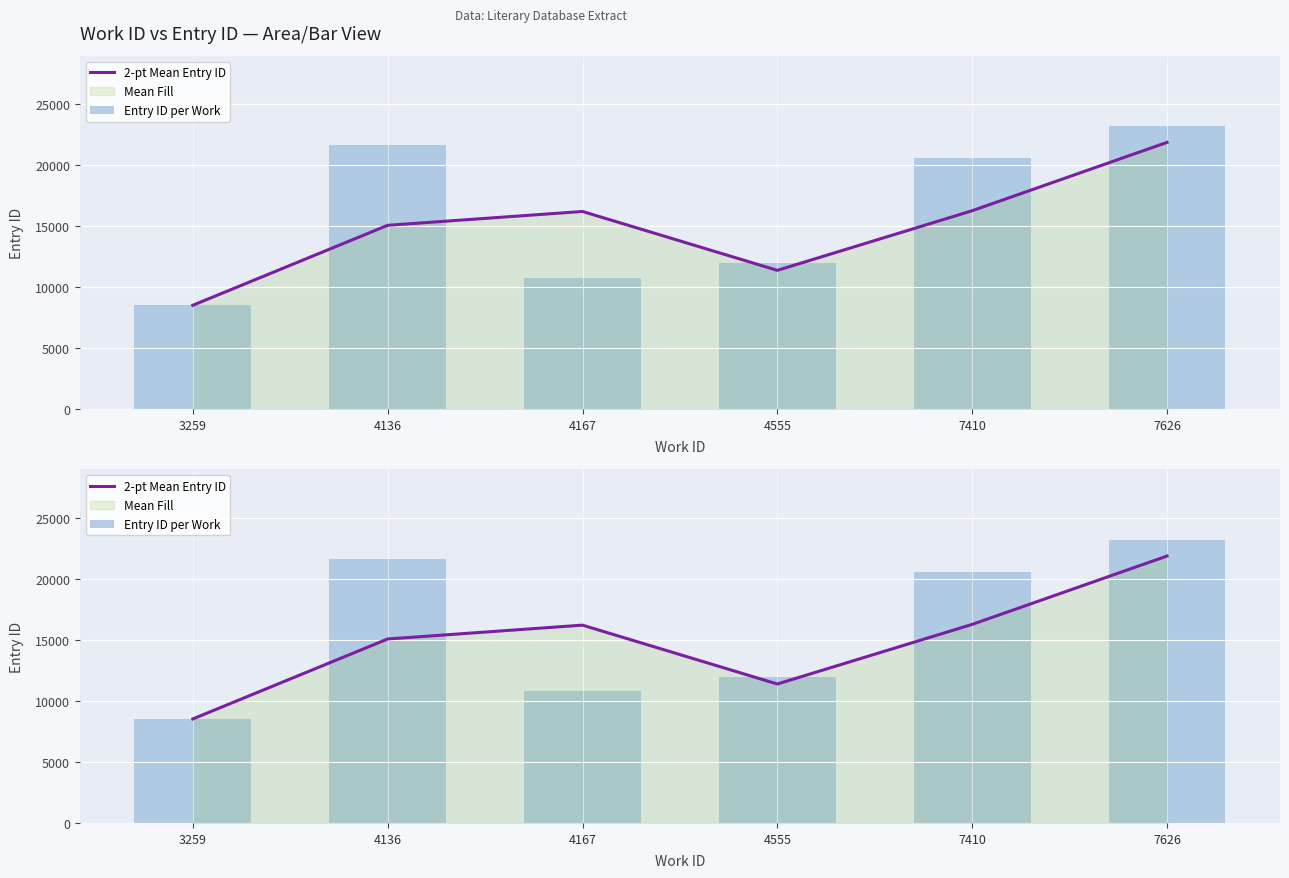

Reading left to right, list all the values displayed in this chart.

2-pt Mean Entry ID: 8517.0	15063.0	16195.5	11376.5	16257.0	21852.5
Entry ID per Work: 8517.0	21609.0	10782.0	11971.0	20543.0	23162.0